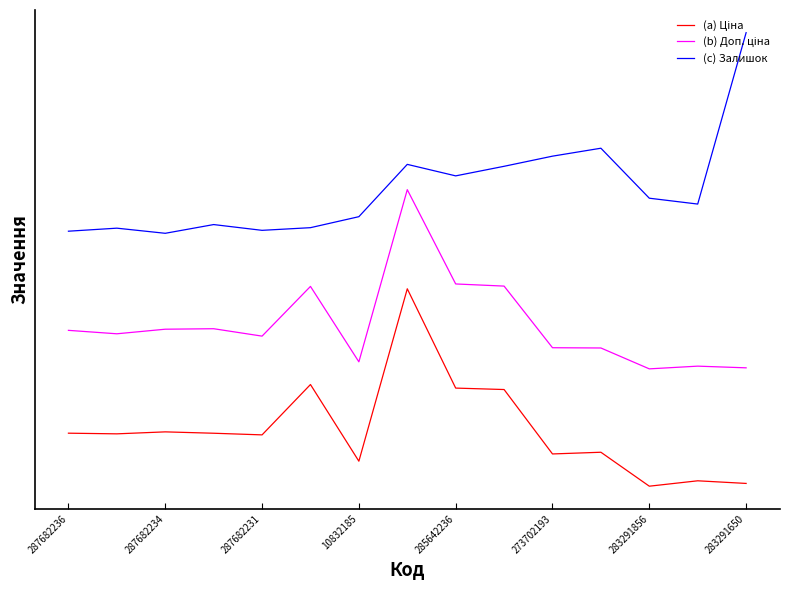

Does the chart have visible grid lines?

No